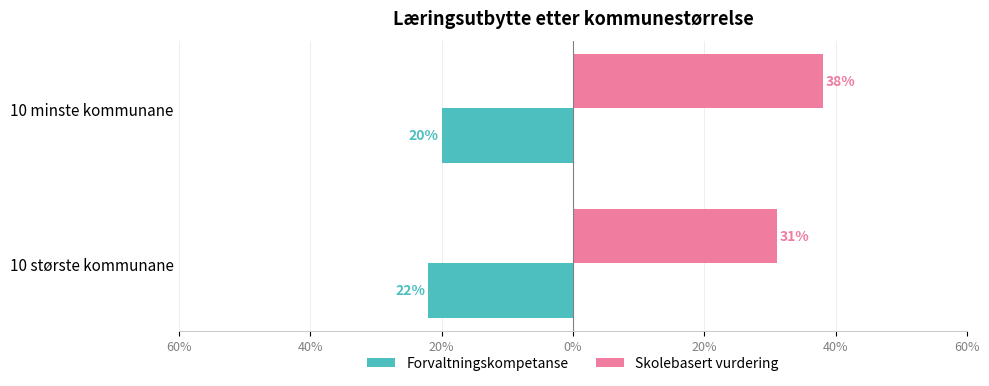

What is the difference between the maximum and minimum values in the Skolebasert vurdering series?

7